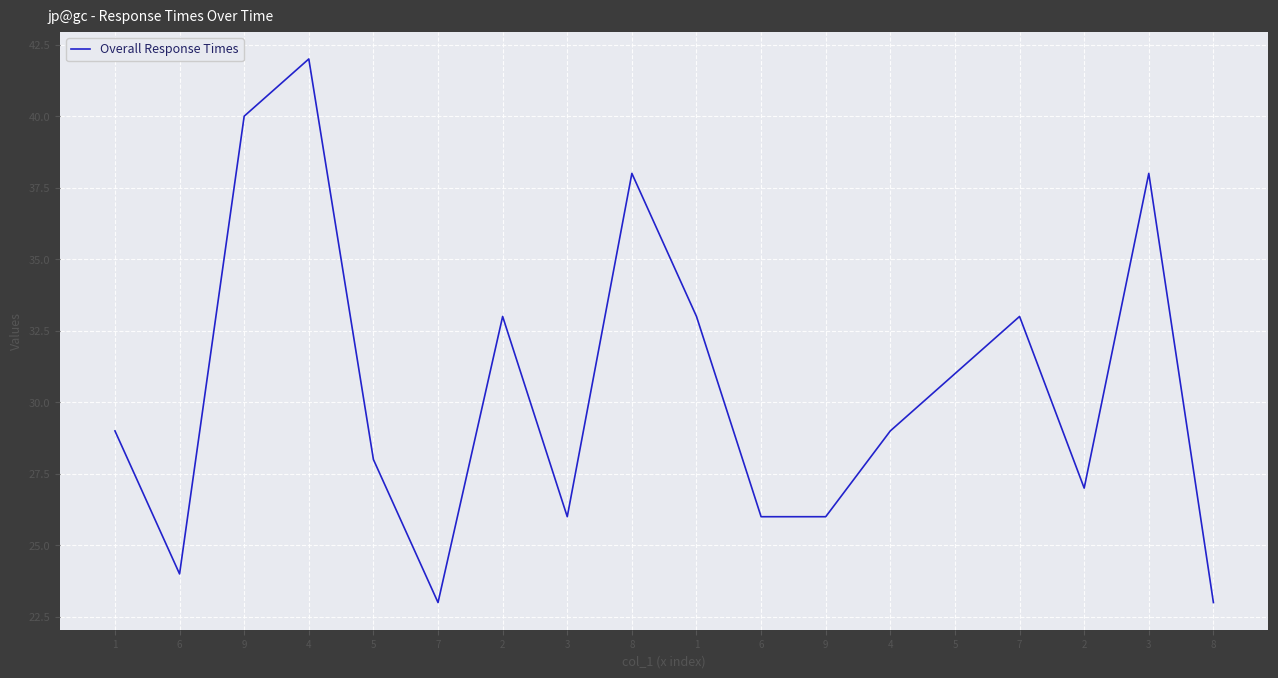

Reading right to left, list all the values displayed in this chart.

23	38	27	33	31	29	26	26	33	38	26	33	23	28	42	40	24	29